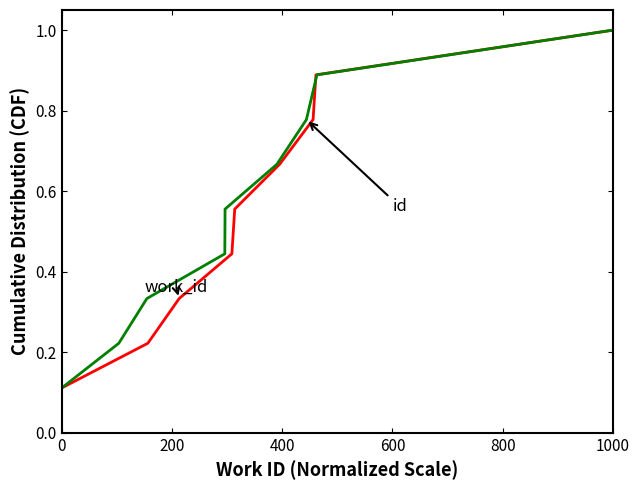

Which series has the largest total across all categories?

work_id